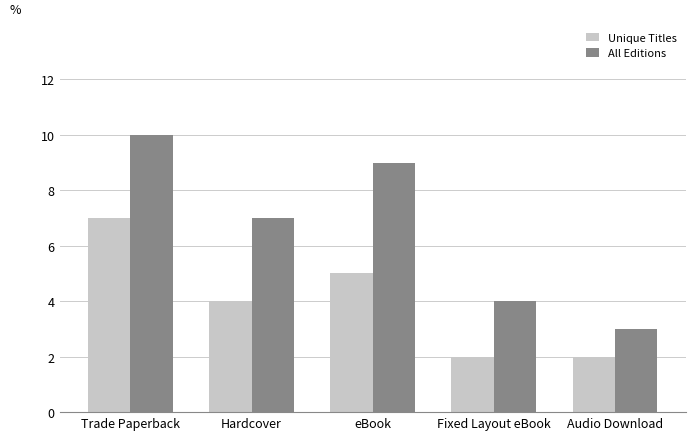

List the labels in order of All Editions value, smallest first.

Audio Download, Fixed Layout eBook, Hardcover, eBook, Trade Paperback